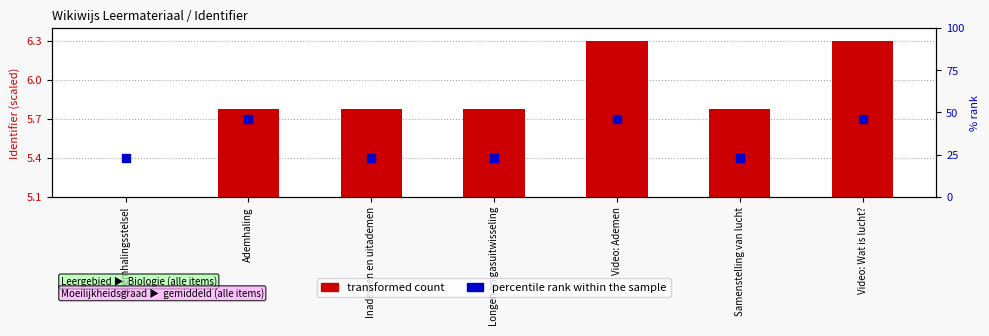

At how many categories does at least one series exceed 1?

7